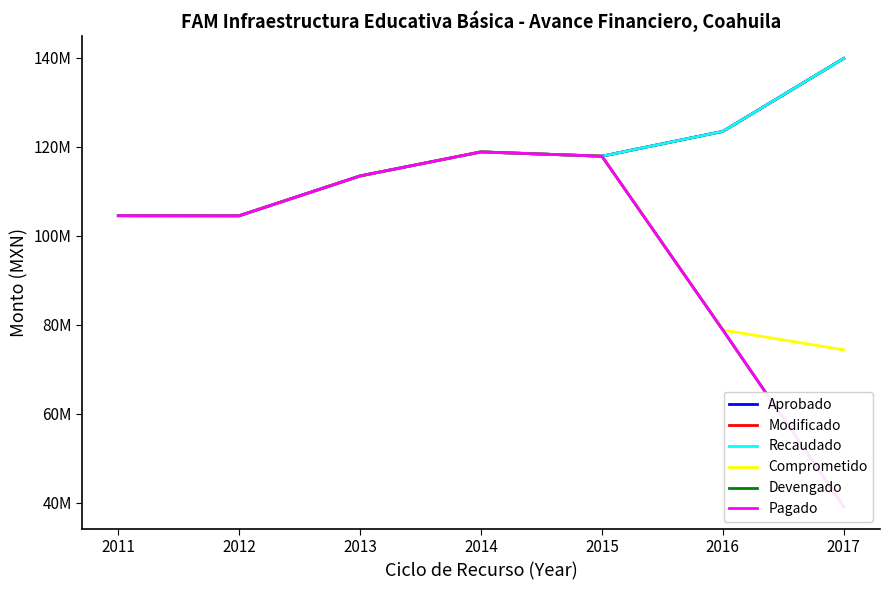

List the series in order of their peak value, lowest first.

Comprometido, Devengado, Pagado, Aprobado, Modificado, Recaudado